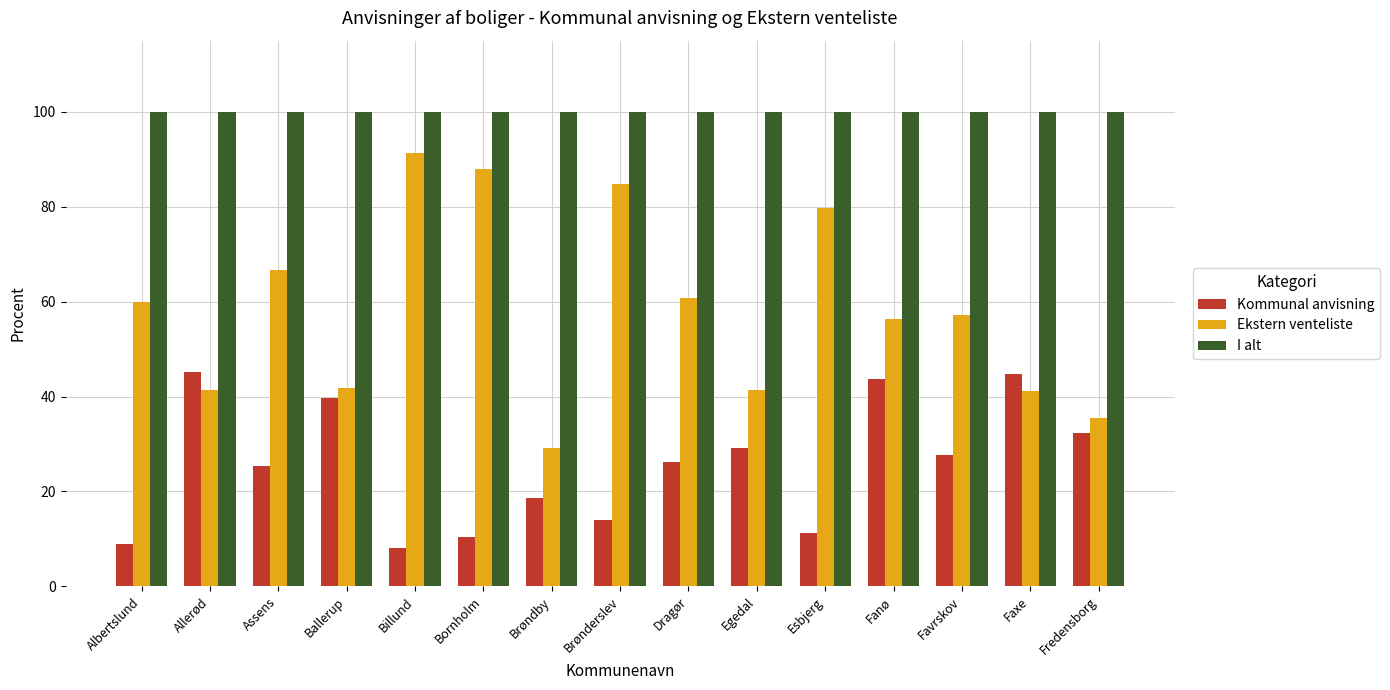

Is it true that Kommunal anvisning equals 45.5 at Dragør?

False